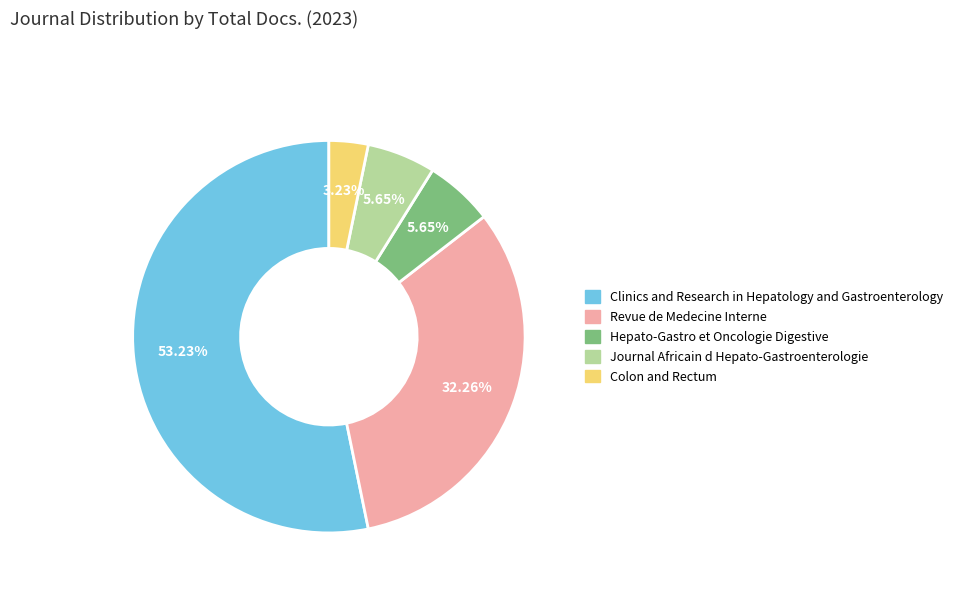

To the nearest percent, what is the combined percentage of Revue de Medecine Interne and Clinics and Research in Hepatology and Gastroenterology?

85%